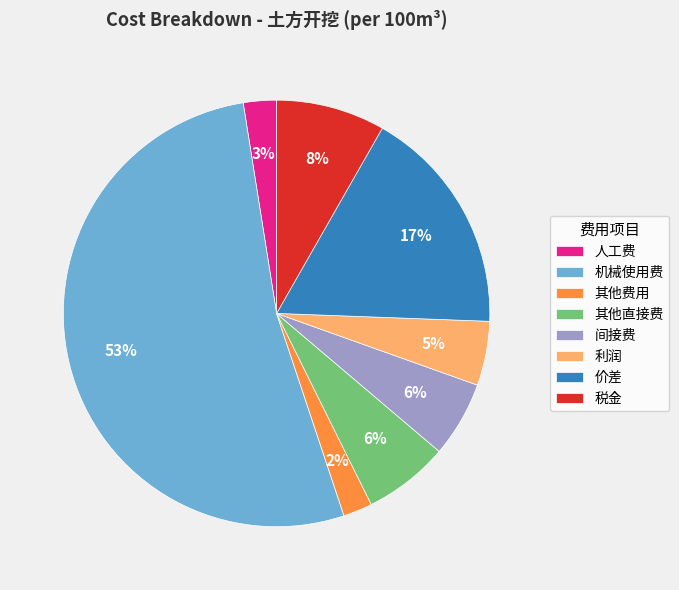

To the nearest percent, what is the difference between the 价差 and 其他直接费 slice percentages?

11%